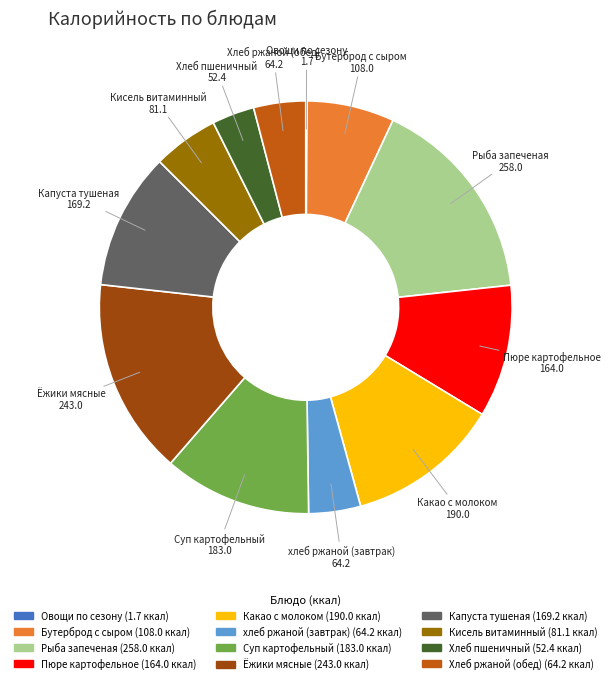

Between Хлеб ржаной (обед) and Пюре картофельное, which is larger?

Пюре картофельное